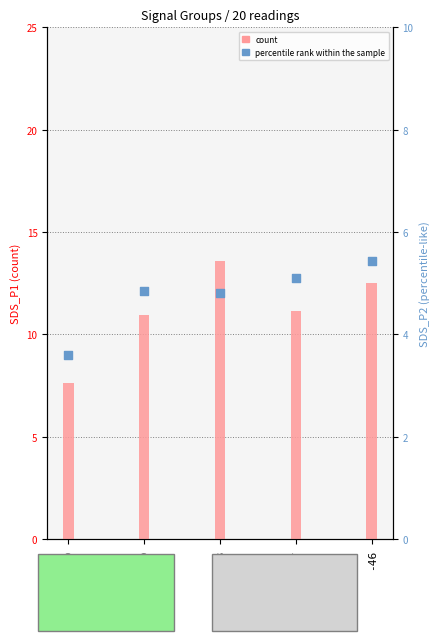

At how many categories does at least one series exceed 8?

4